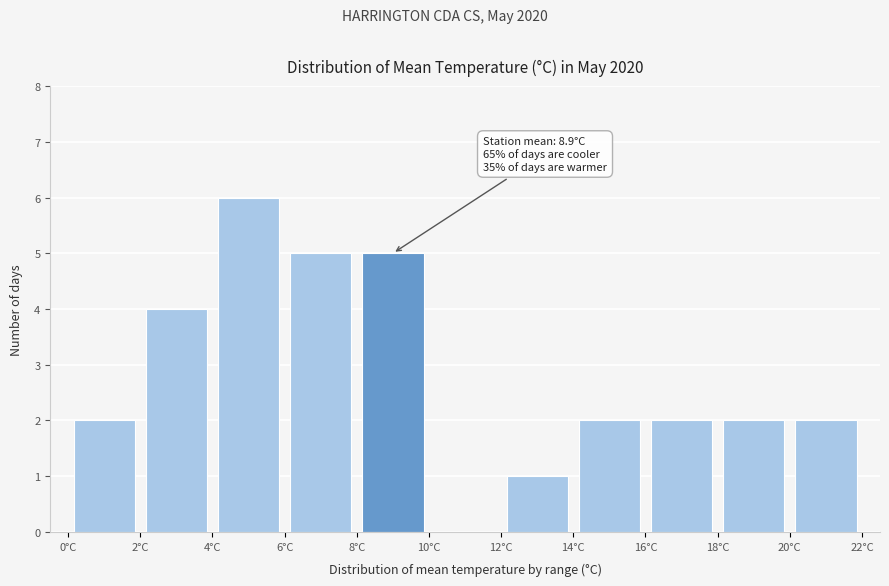

Which range on the x-axis has the tallest bar?

4 to 6